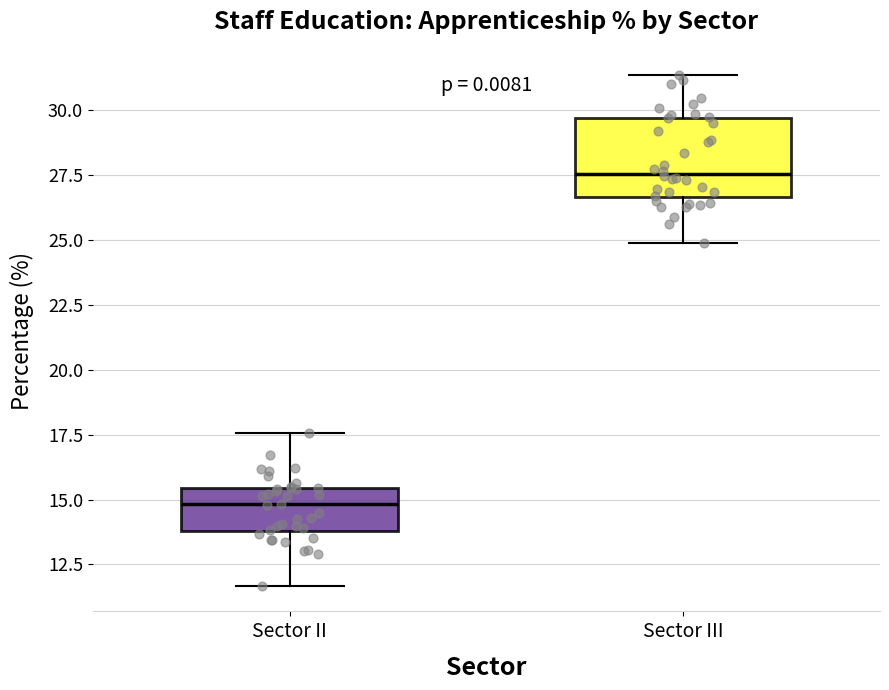

Which box is the tallest, from its lower edge to its upper edge?

Sector III